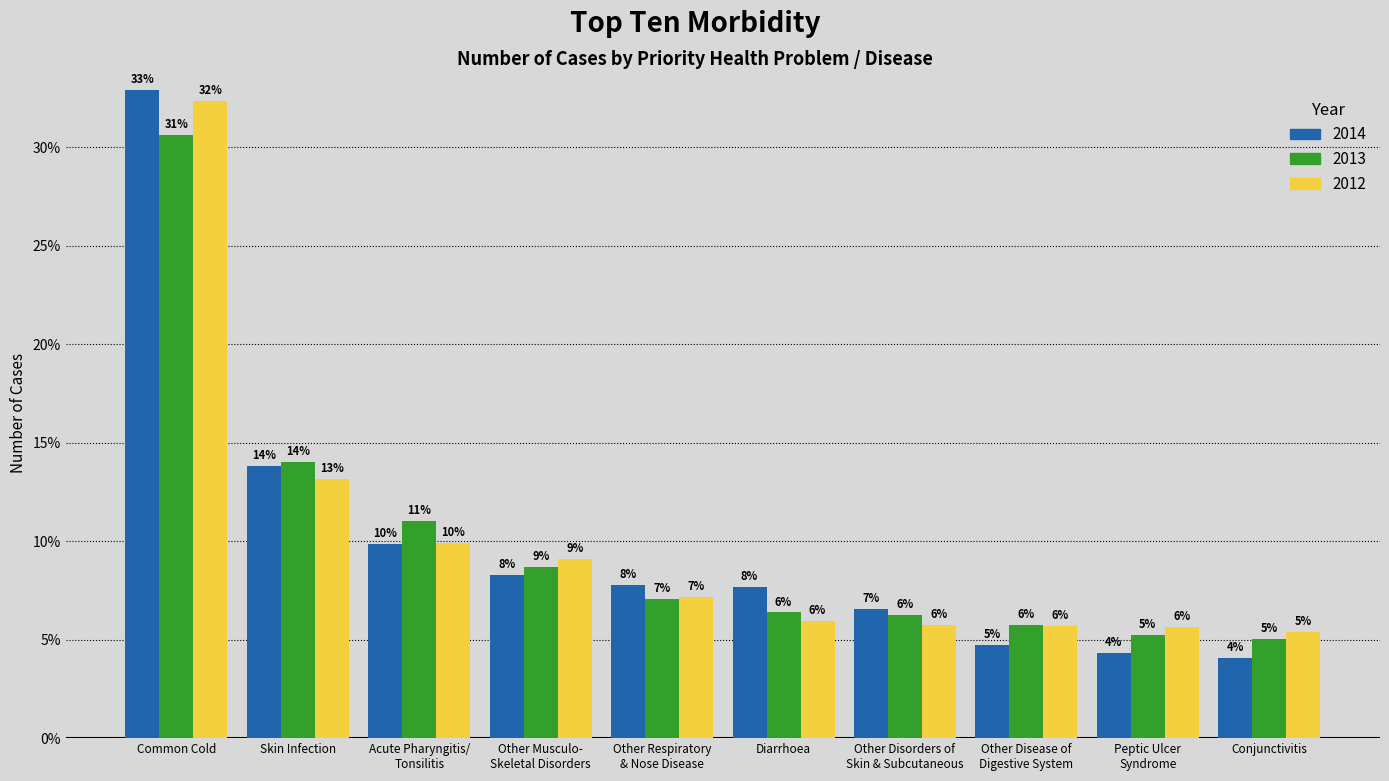

Does the chart contain stacked bars?

No